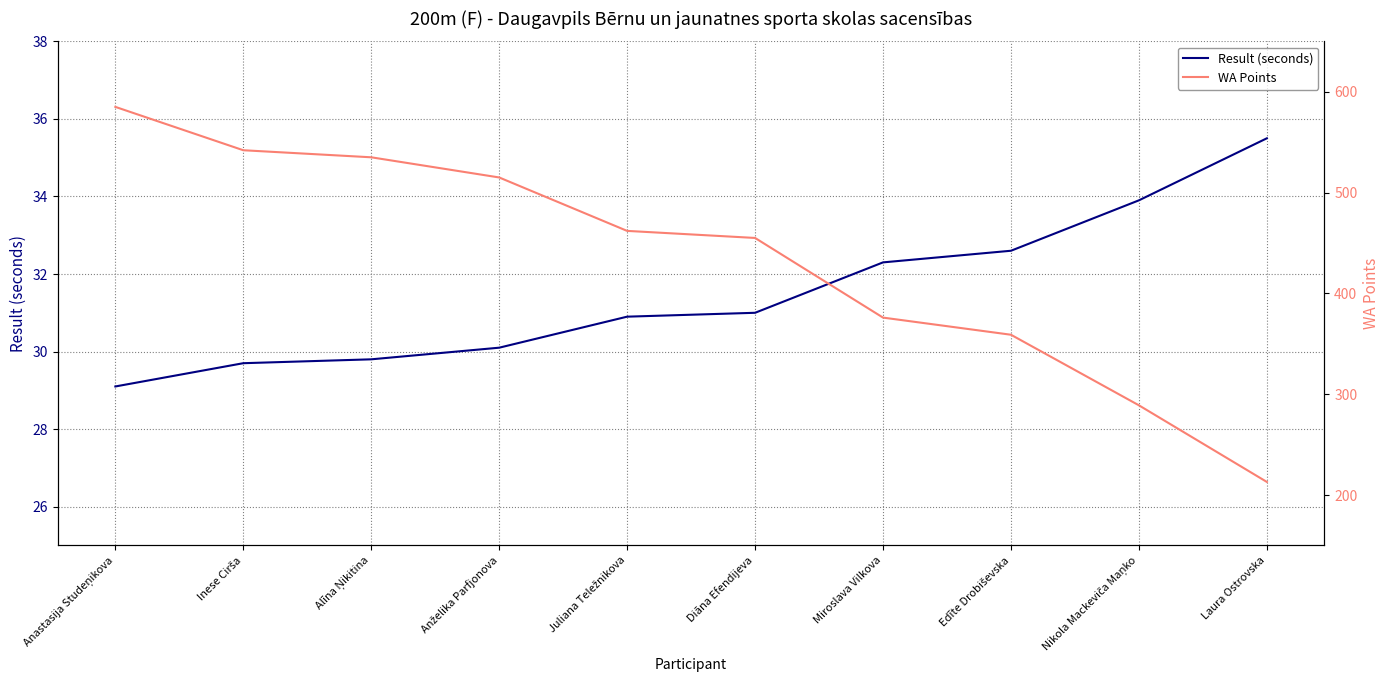

True or false: Result (seconds) and WA Points cross at least once.

False